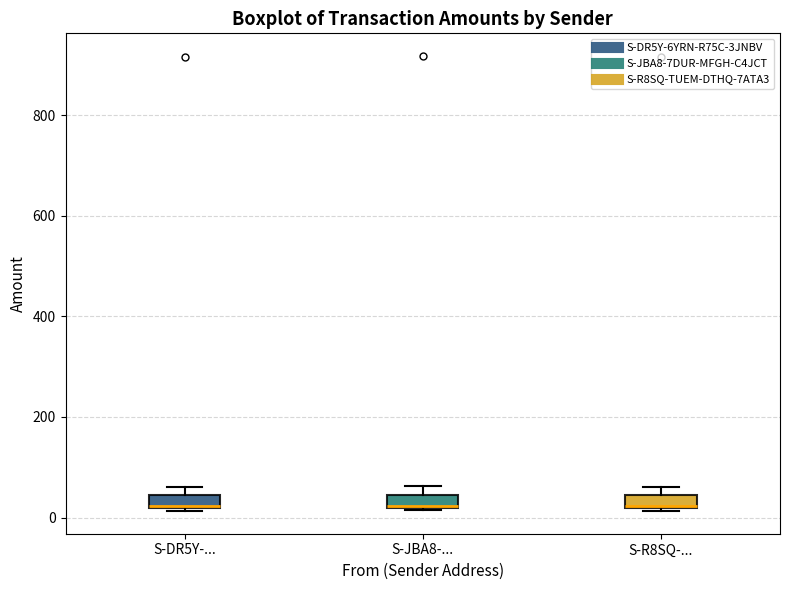

Where is the upper edge of the box for S-JBA8-... on the y-axis? The values are not printed on the chart, so give them approximately, as read against the axis.

40